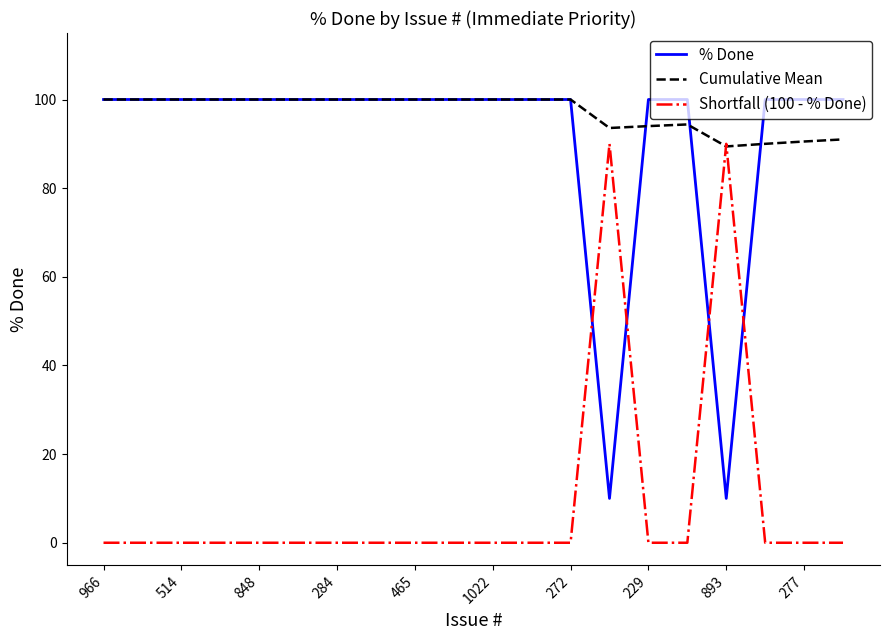

True or false: % Done and Shortfall (100 - % Done) cross at least once.

True